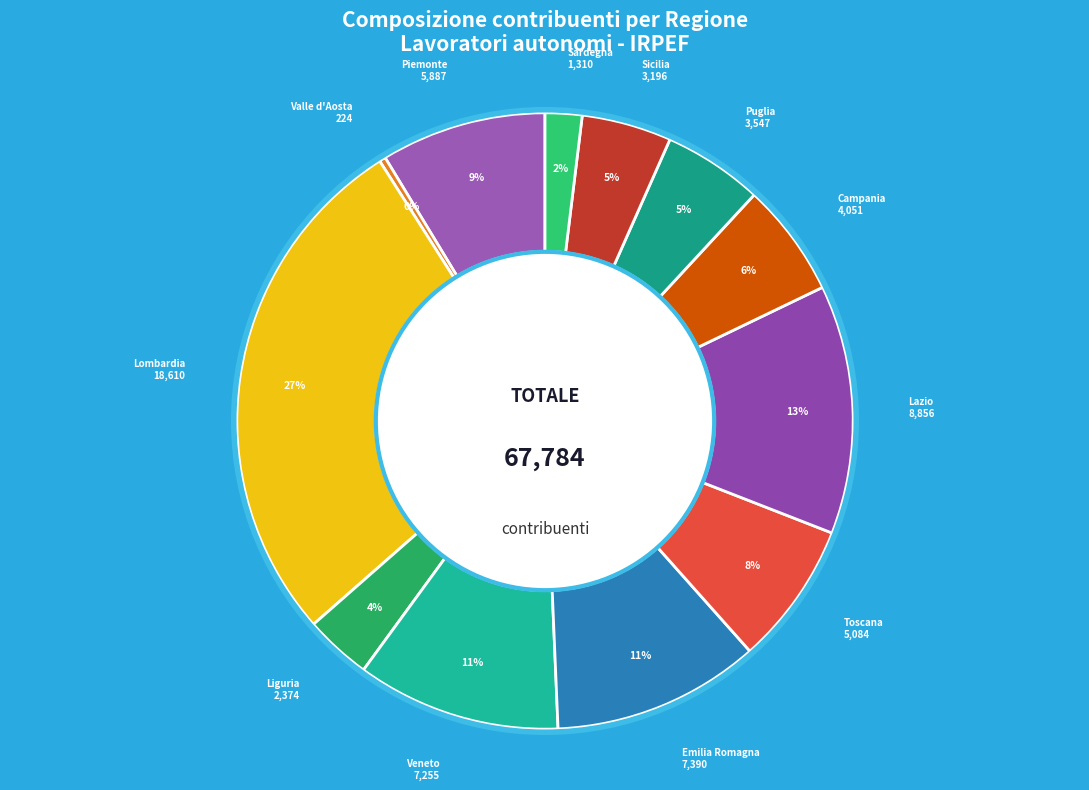

To the nearest percent, what is the difference between the Campania and Liguria slice percentages?

2%